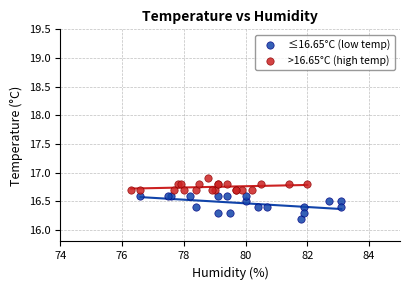

Which series reaches the maximum Y coordinate?

>16.65°C (high temp)